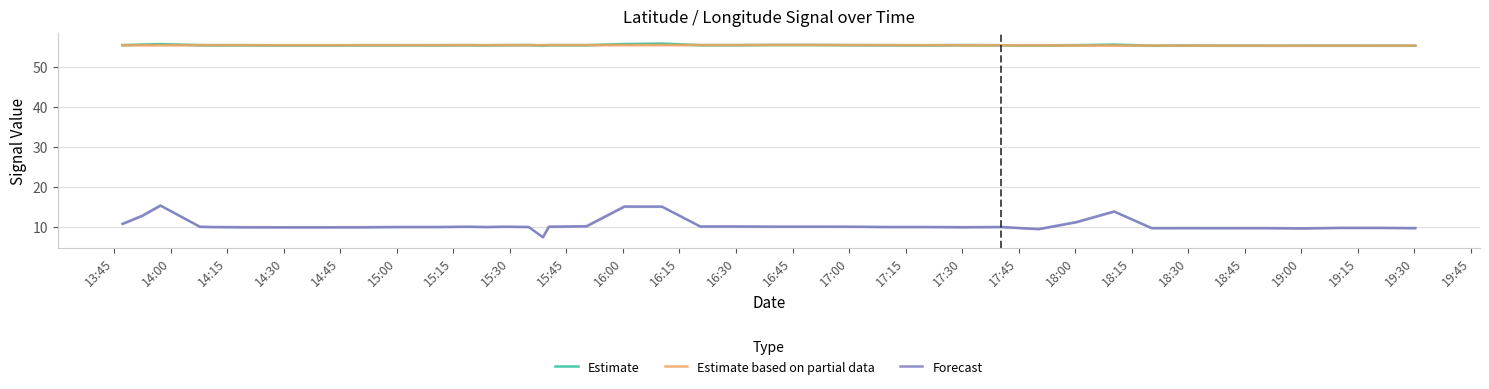

What is the lowest value of the Estimate based on partial data series?

55.3